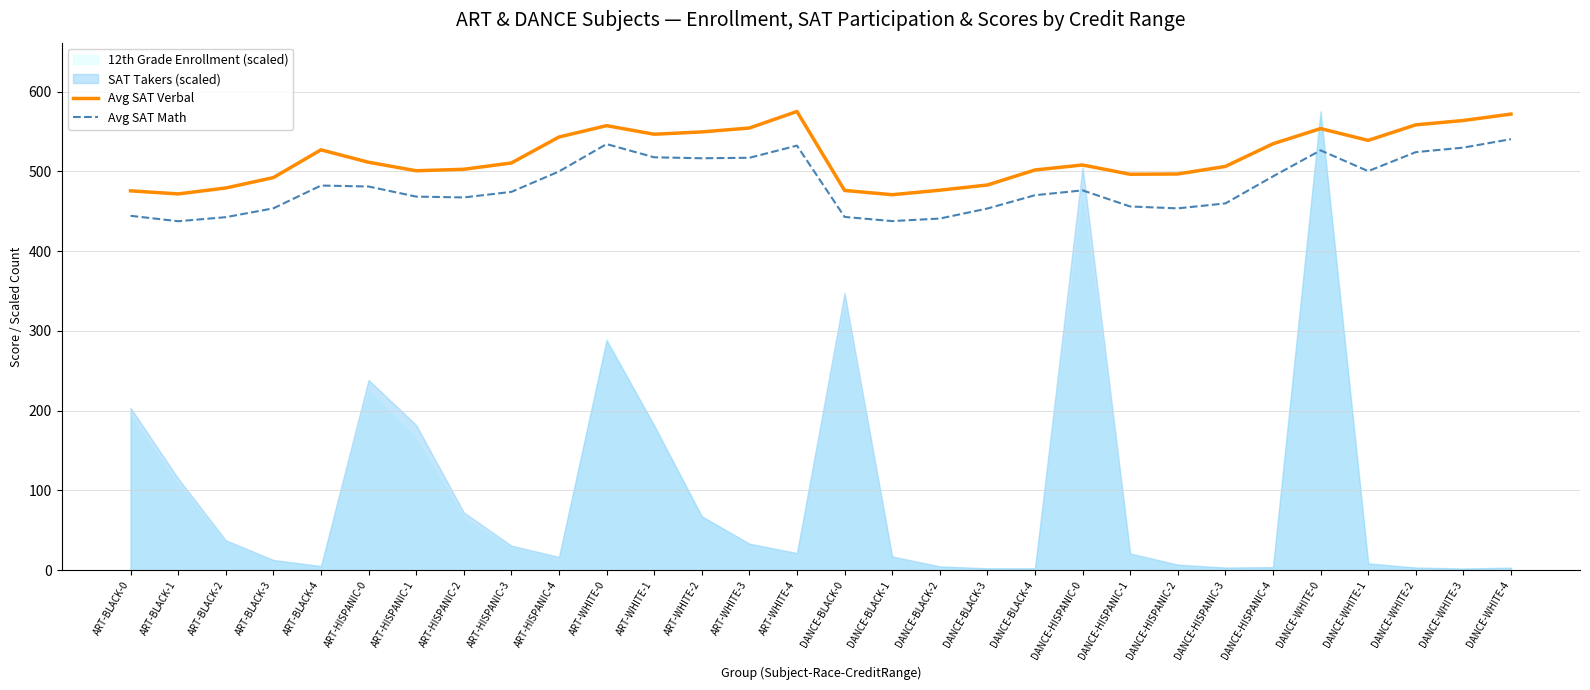

At which category is the sum across all series the highest?

DANCE-WHITE-4